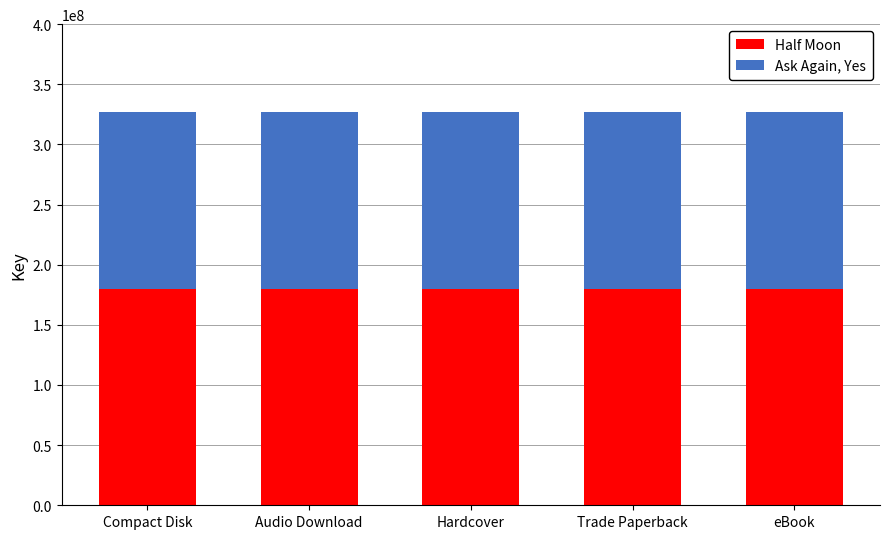

True or false: Half Moon has a value of 179507415 at eBook.

True